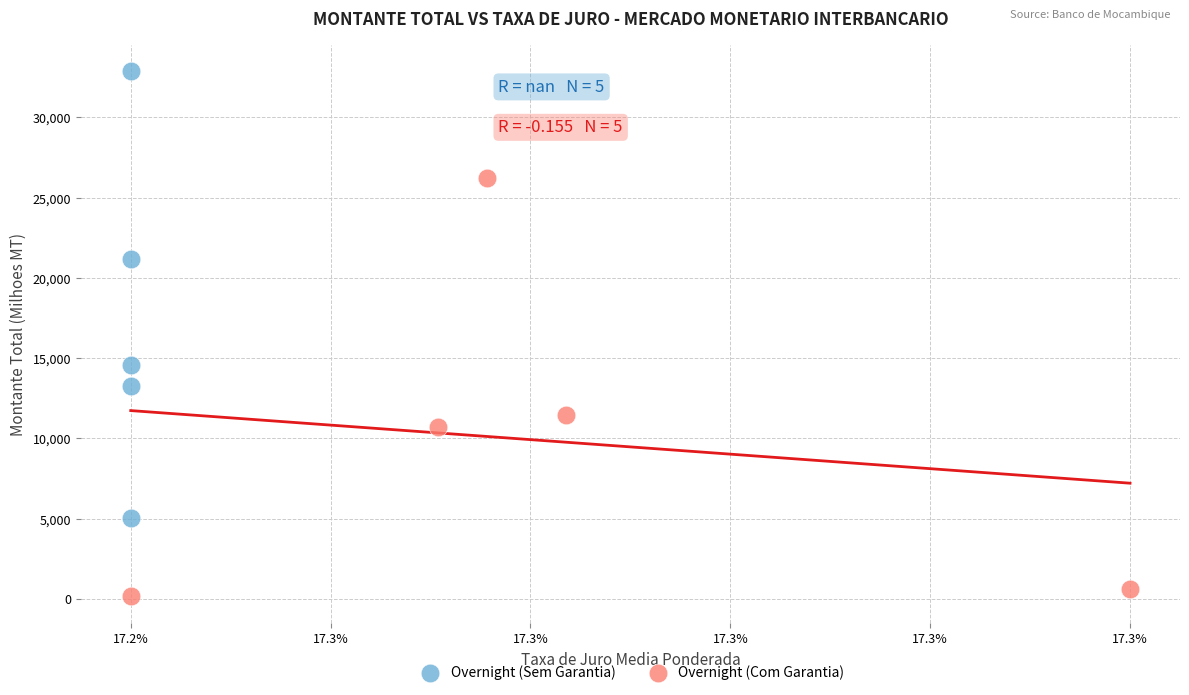

Which series reaches the minimum Y coordinate?

Overnight (Com Garantia)